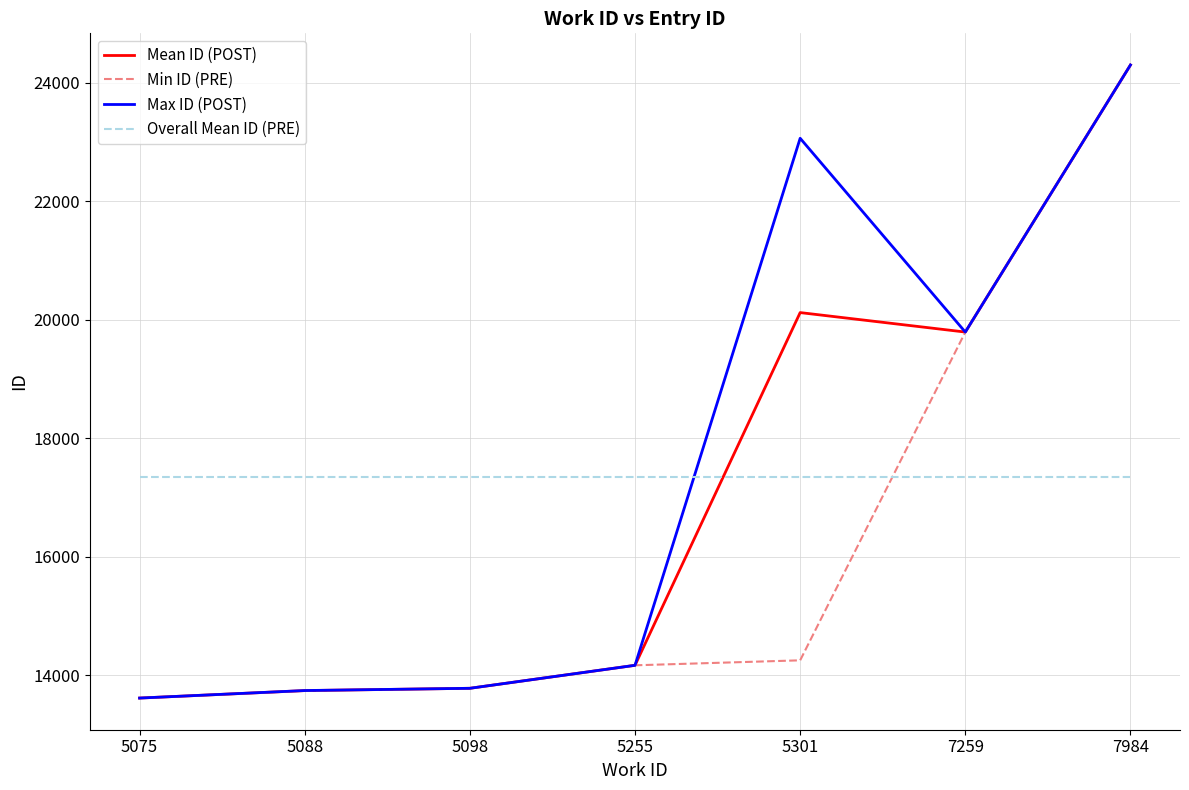

True or false: Max ID (POST) has more than 0 interior local peaks.

True